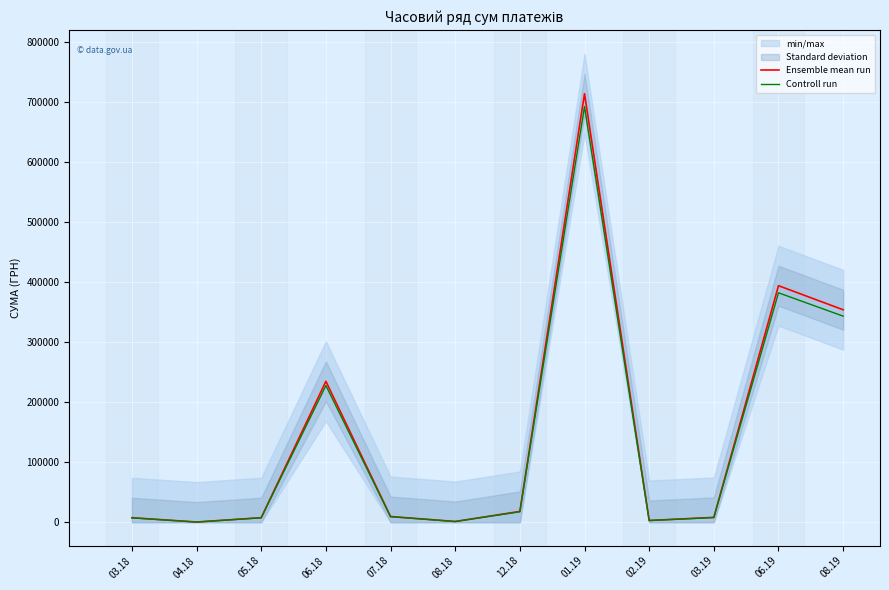

Reading right to left, what are all the values shown in this chart?

Ensemble mean run: 08.19=353604.9	06.19=393668.0	03.19=8138.3	02.19=2987.6	01.19=713149.4	12.18=18052.0	08.18=1320.0	07.18=9580.0	06.18=234592.0	05.18=7665.8	04.18=416.5	03.18=7588.9
Controll run: 08.19=342996.8	06.19=381858.0	03.19=7894.2	02.19=2898.0	01.19=691755.0	12.18=17510.5	08.18=1280.4	07.18=9292.6	06.18=227554.2	05.18=7435.9	04.18=404.0	03.18=7361.3